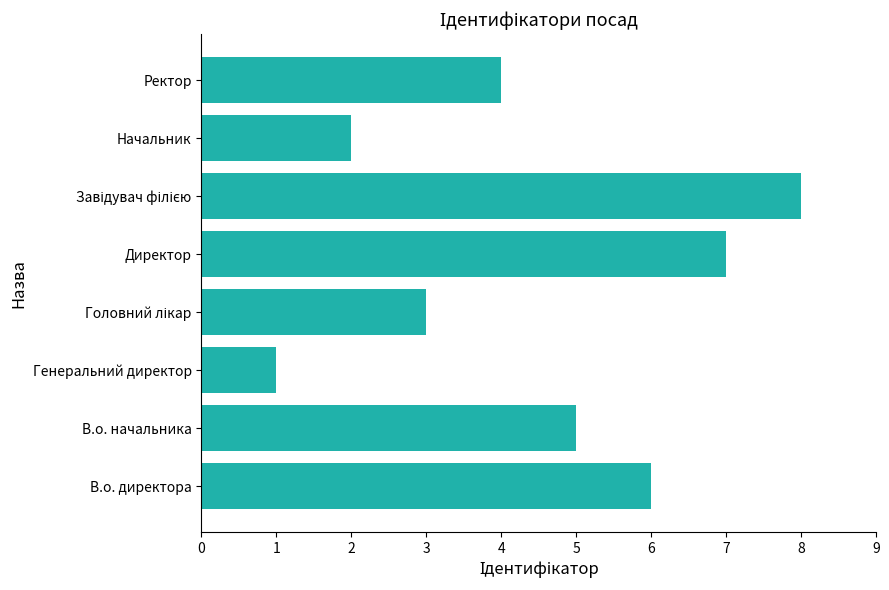

Reading bottom to top, list all the values displayed in this chart.

6	5	1	3	7	8	2	4